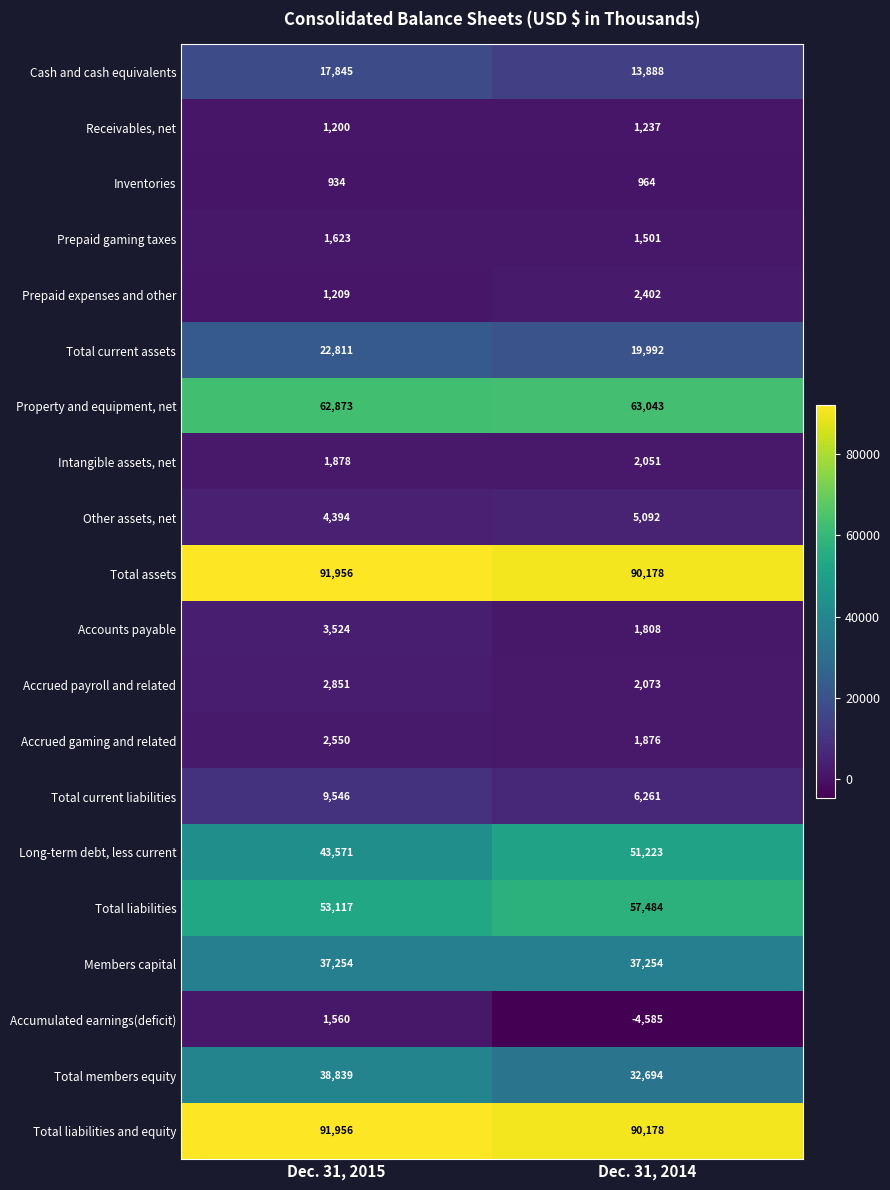

The Cash and cash equivalents series shows 8522 at Dec. 31, 2015. True or false?

False